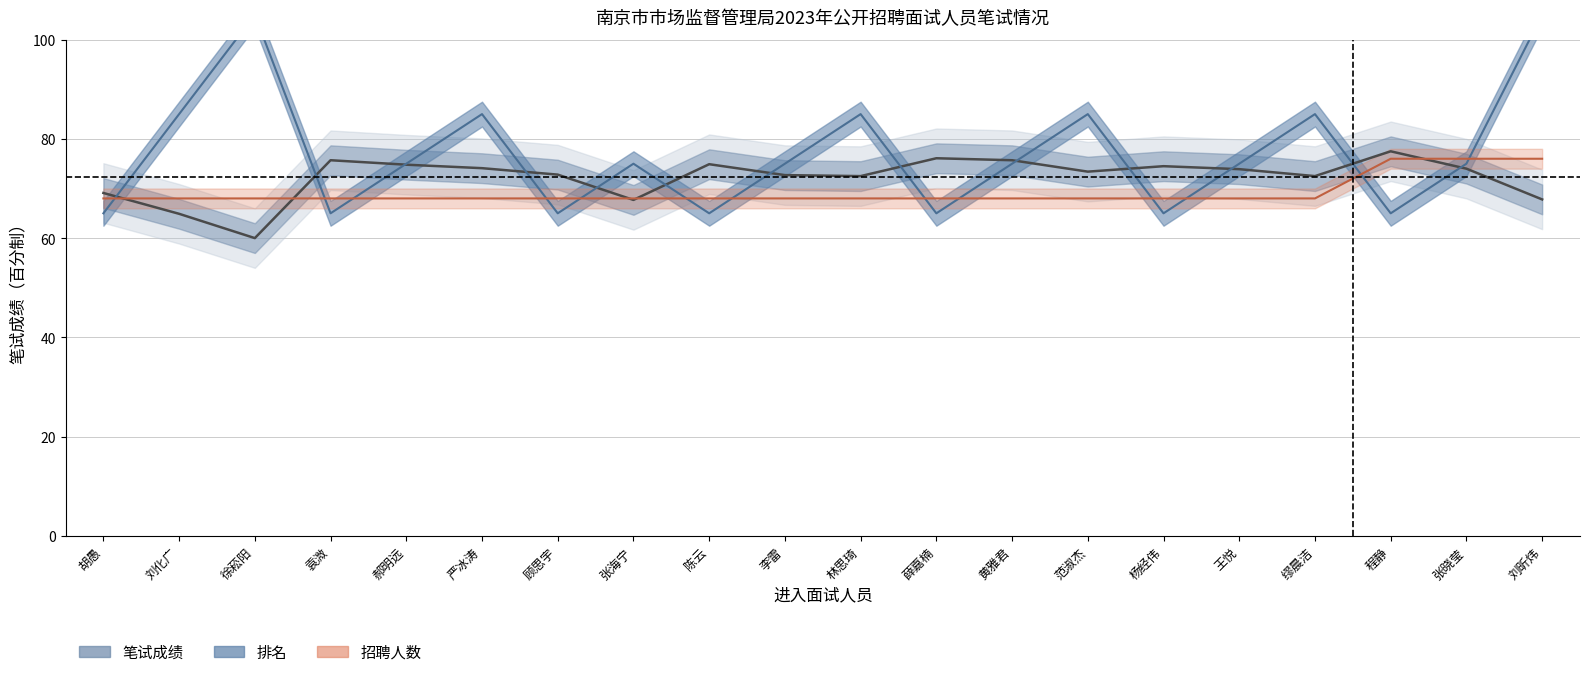

The 笔试成绩（Estimate） series shows 132.8 at 张晓莹. True or false?

False